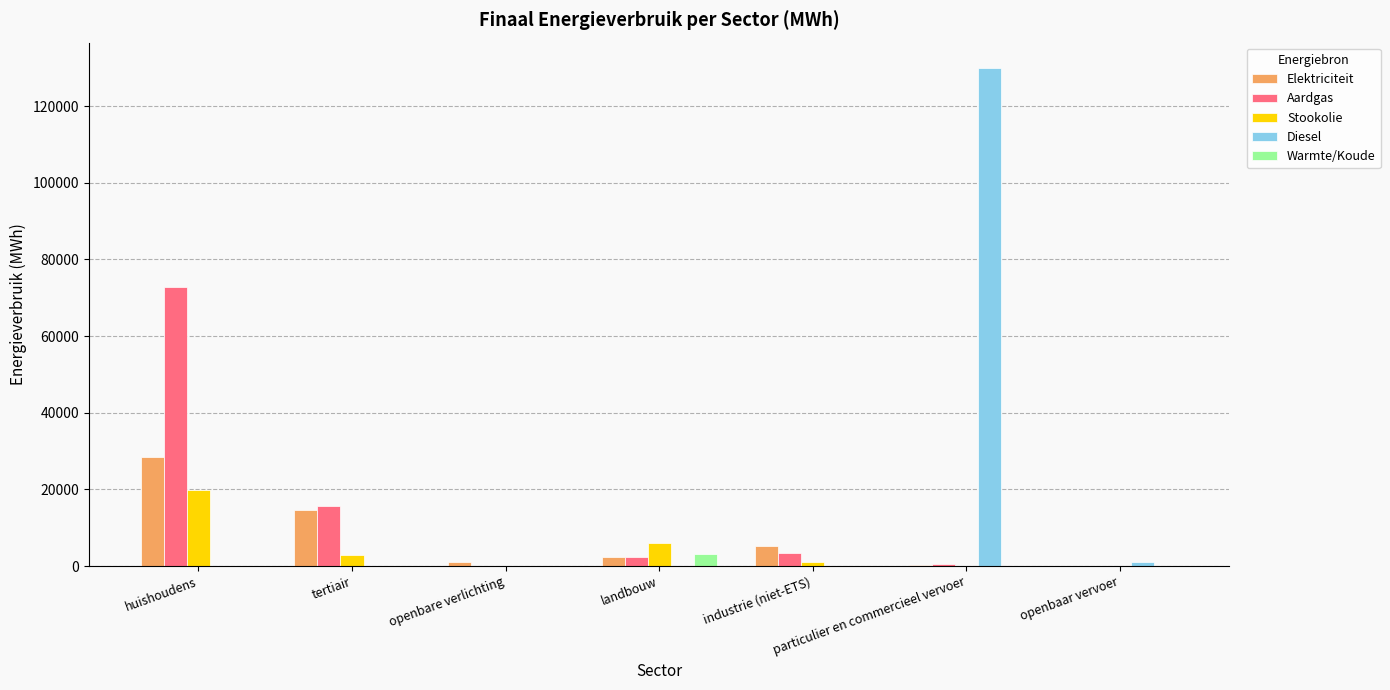

At which label does Stookolie first exceed 1170?

huishoudens